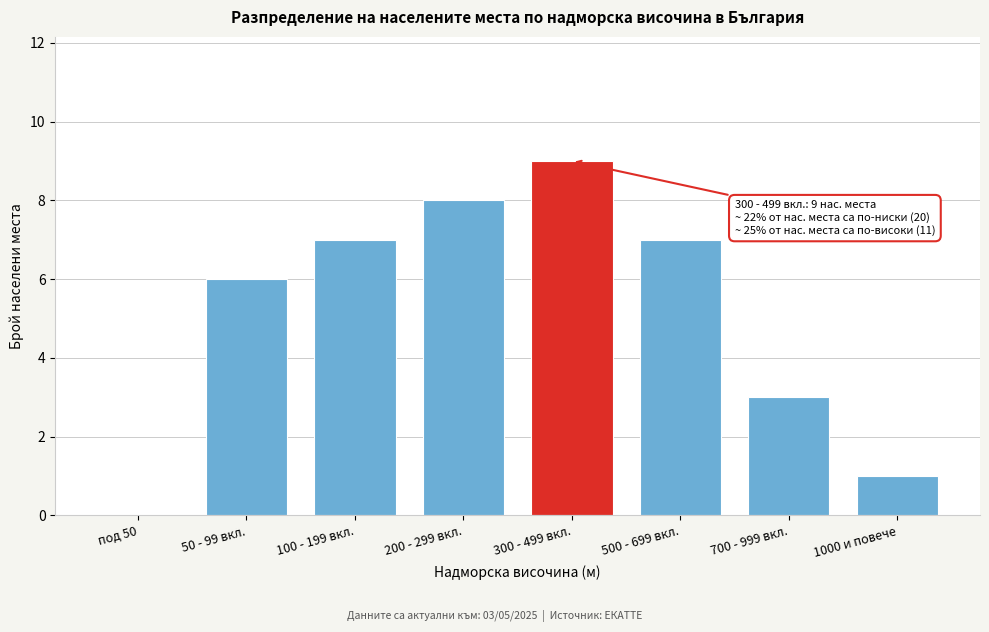

Reading left to right, what are all the values shown in this chart?

под 50=0	50 - 99 вкл.=6	100 - 199 вкл.=7	200 - 299 вкл.=8	300 - 499 вкл.=9	500 - 699 вкл.=7	700 - 999 вкл.=3	1000 и повече=1